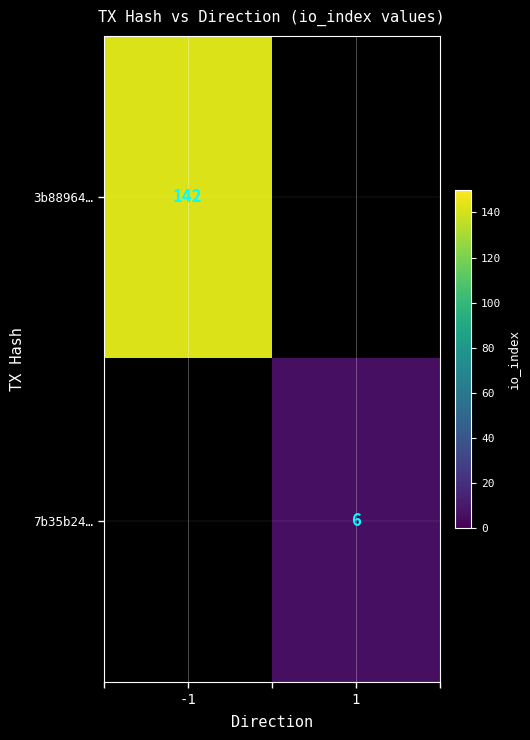

At how many categories does at least one series exceed 120?

1